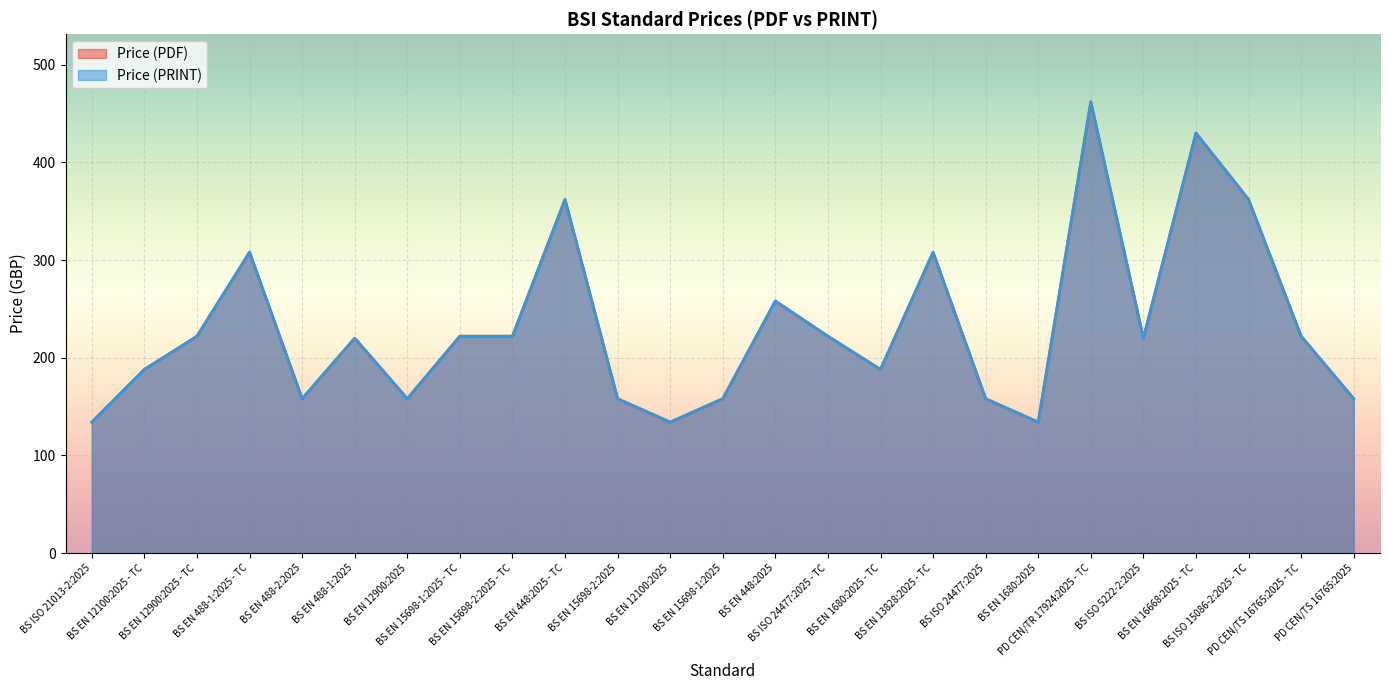

What are all the series names shown in the legend?

Price (PDF), Price (PRINT)